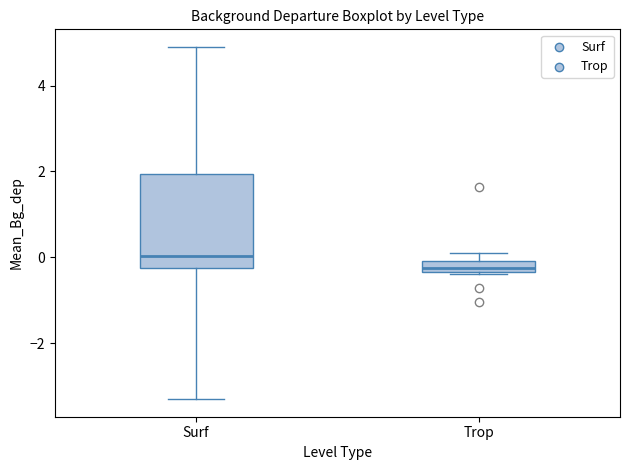

Which box's median line is the highest?

Surf